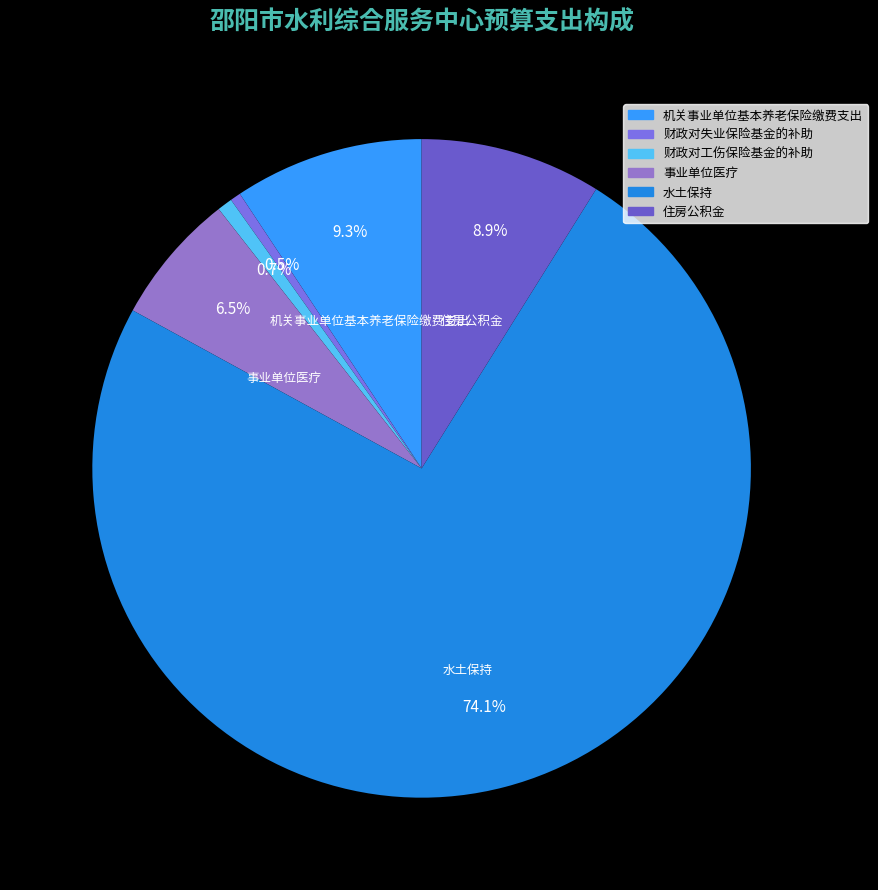

How many slices are in this pie chart?

6